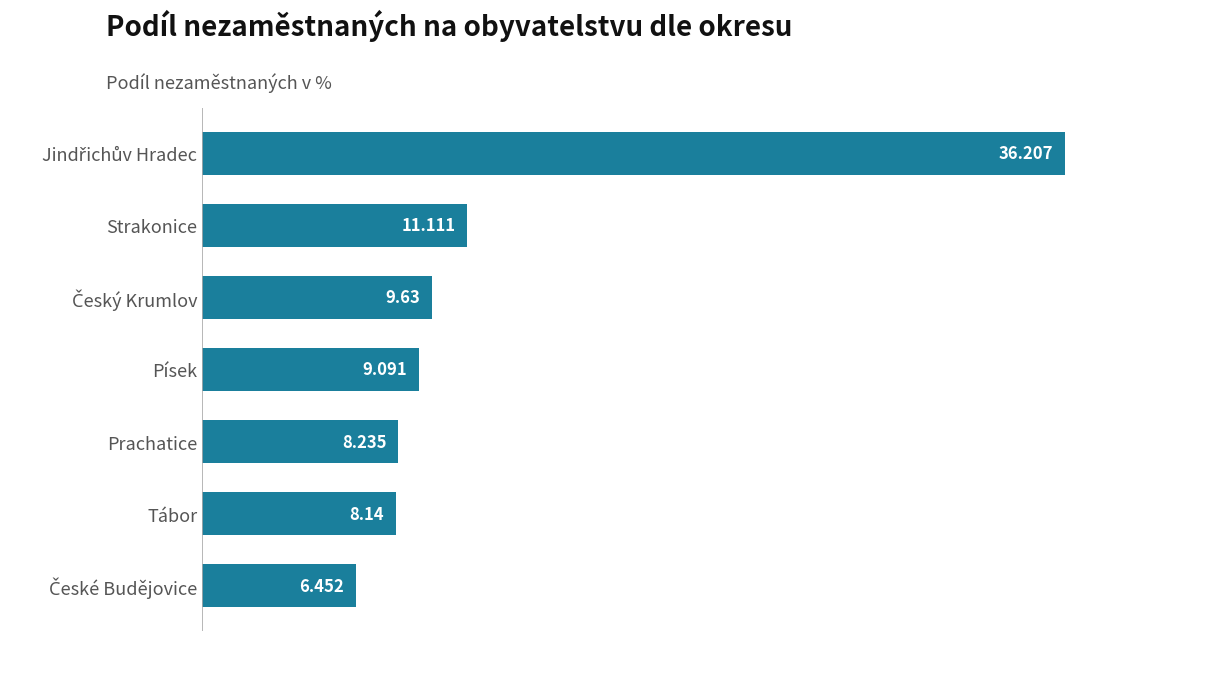

What is the label of the 4th bar from the bottom?

Písek